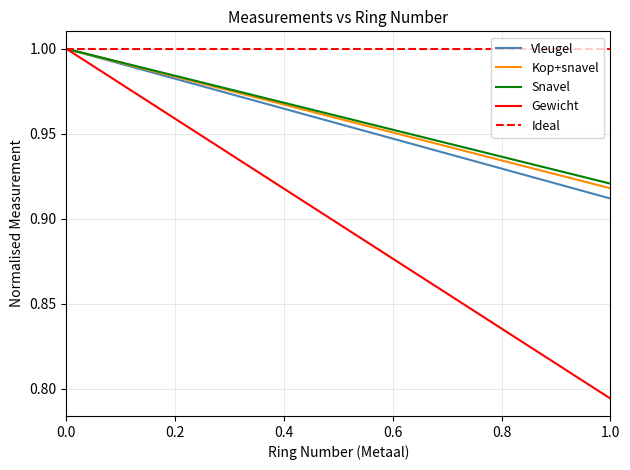

Is it true that Kop+snavel equals 1.0 at 0.0?

True